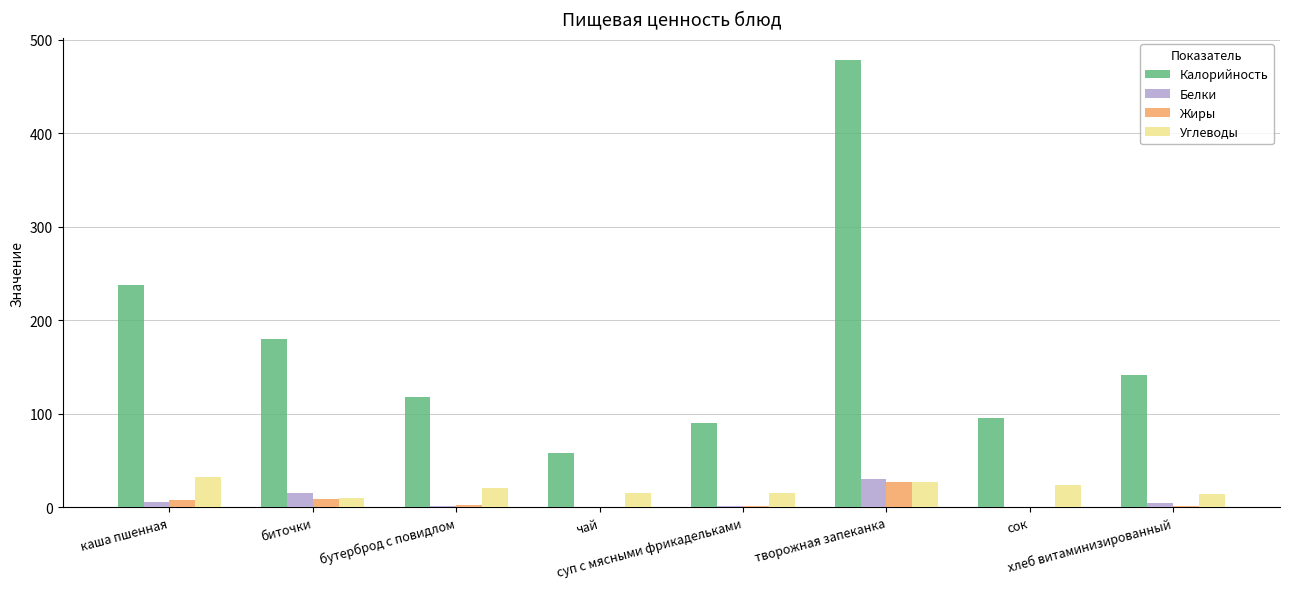

What is the highest value of the Калорийность series?

478.0